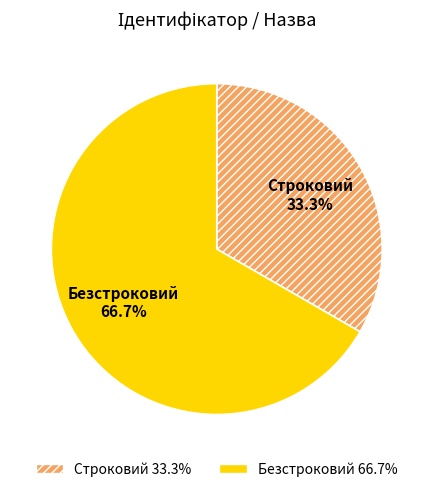

To the nearest percent, what is the difference between the Строковий and Безстроковий slice percentages?

33%